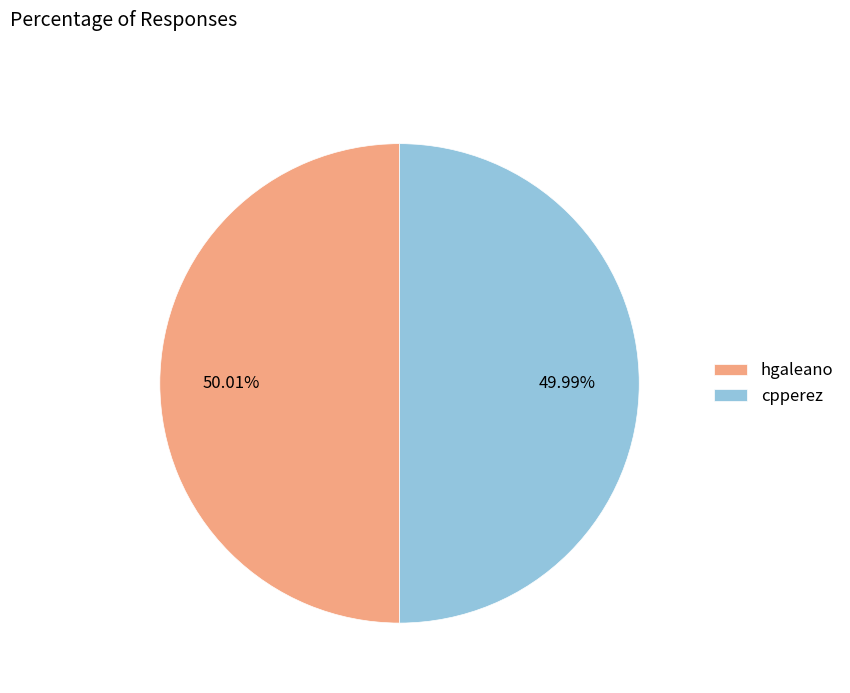

How many segments does this pie chart have?

2